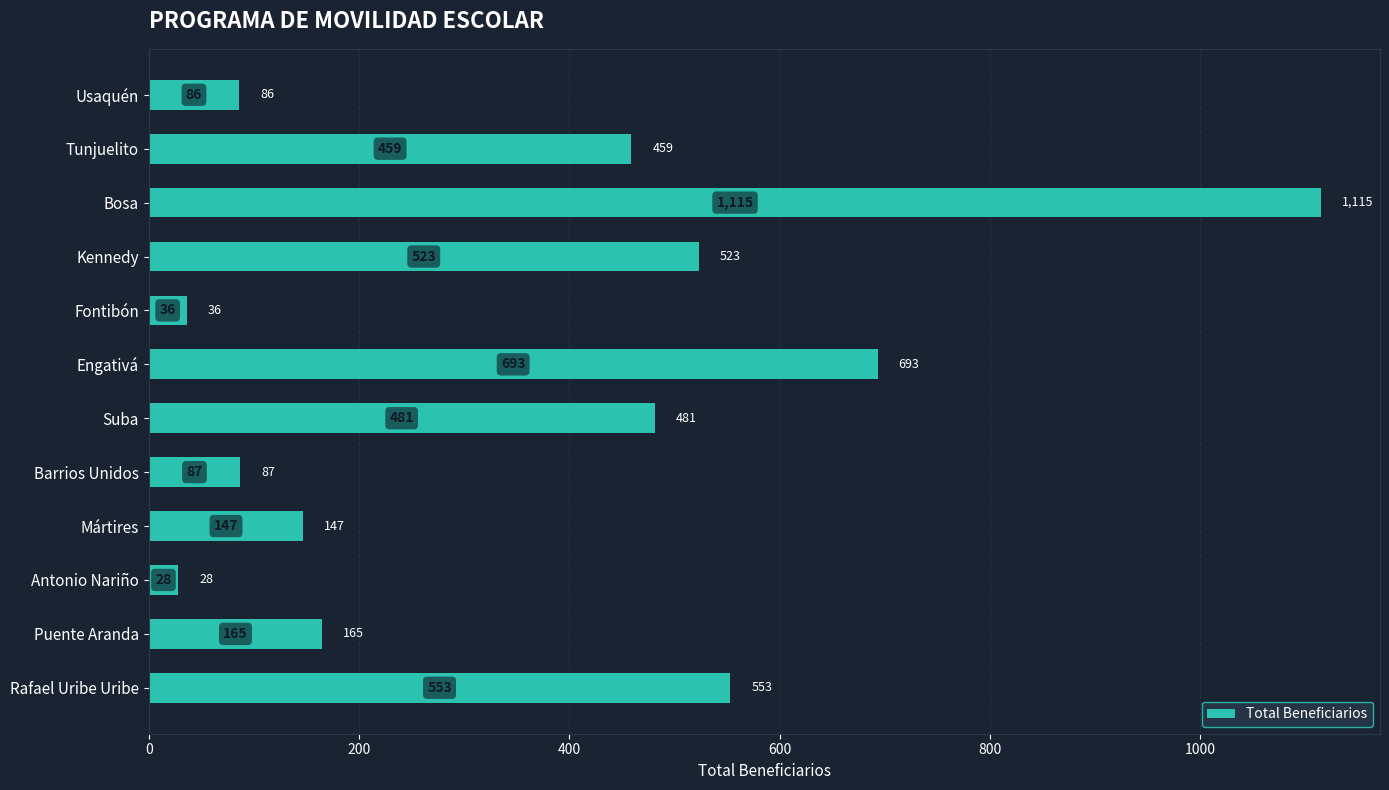

At which label is the value closest to 571?

Rafael Uribe Uribe